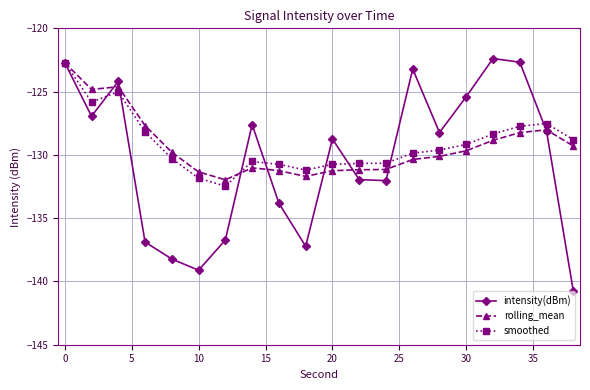

What is the minimum value for rolling_mean?

-132.0